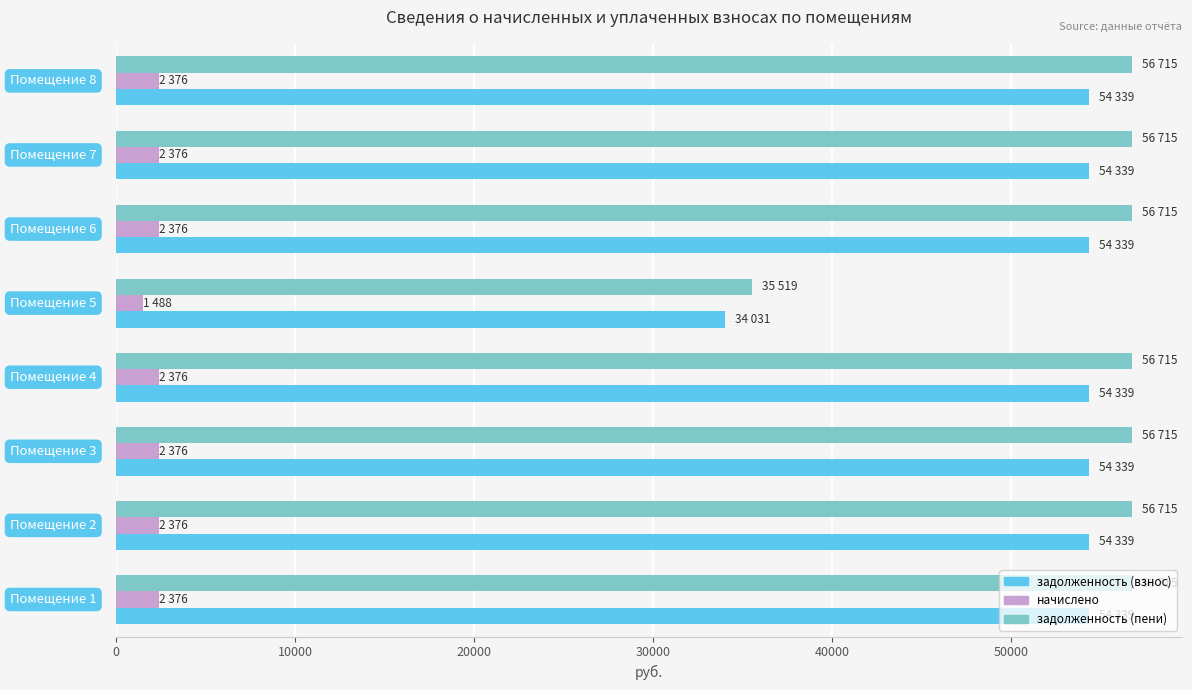

What is the average value of the начислено series?

2265.0